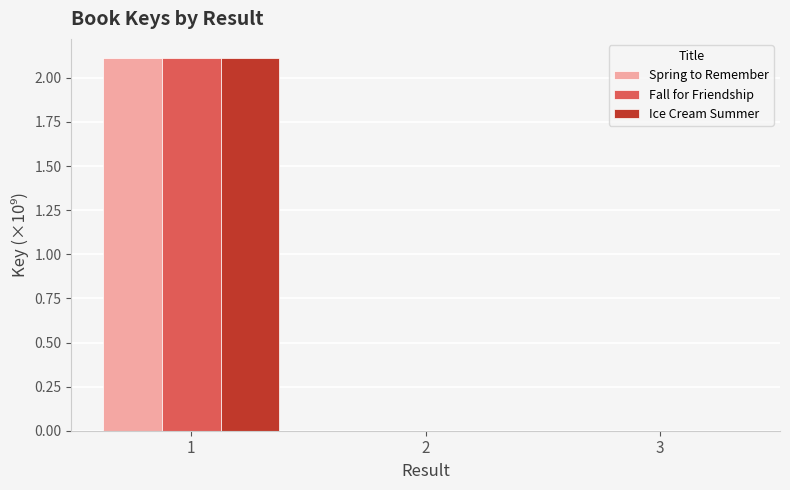

What is the highest value of the Spring to Remember series?

2.1